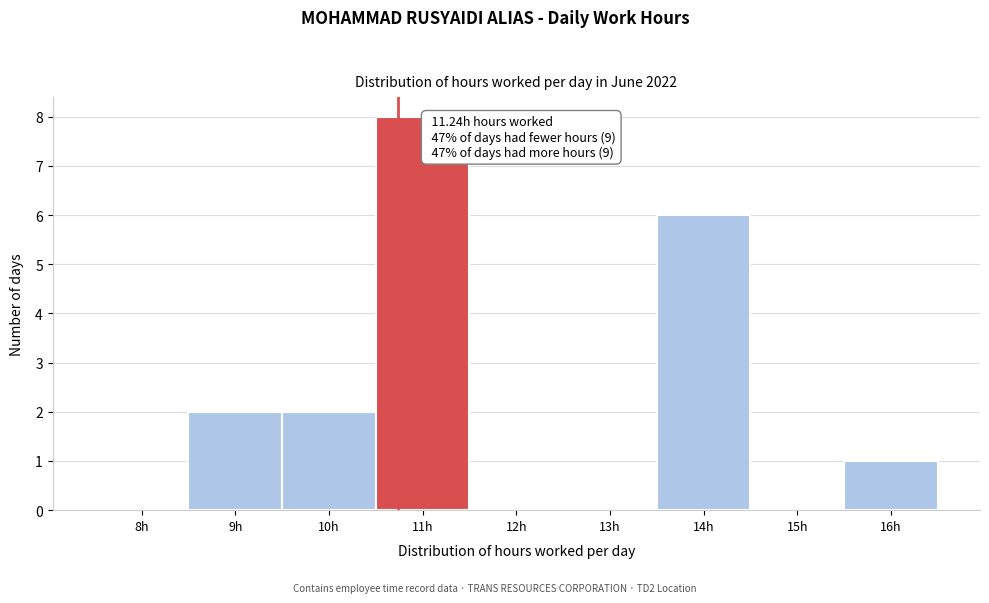

Reading left to right, list all the values displayed in this chart.

8h=0	9h=2	10h=2	11h=8	12h=0	13h=0	14h=6	15h=0	16h=1